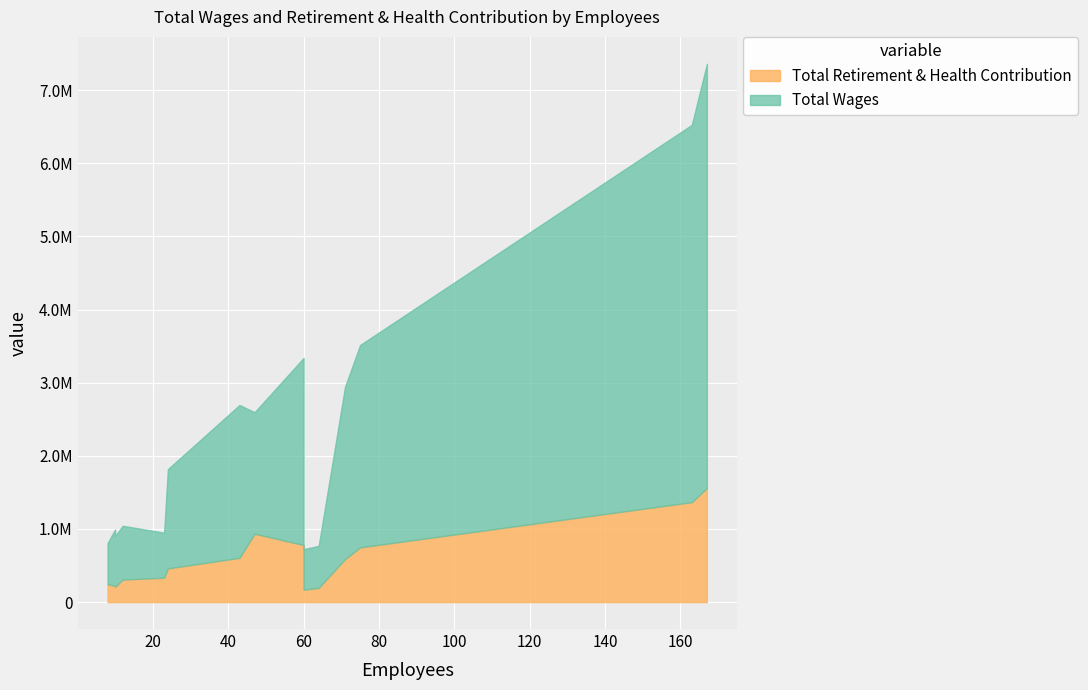

True or false: Total Wages and Total Retirement & Health Contribution intersect in this chart.

False